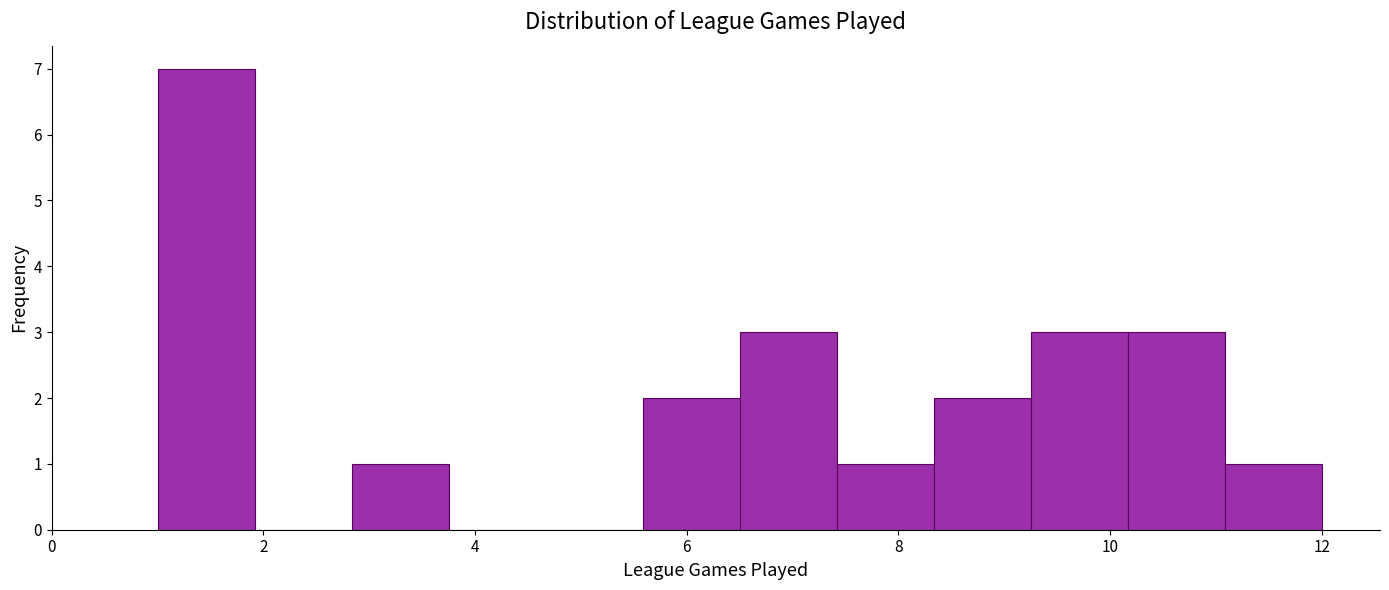

Reading left to right, list every bar in this chart as the range it spans on the x-axis followed by its height. Neither the bar edges nor the heights are printed on the chart, so give them approximately, as read against the axes.

1.0 to 2.0: 7
2.0 to 2.8: 0
2.8 to 3.8: 1
3.8 to 4.6: 0
4.6 to 5.6: 0
5.6 to 6.6: 2
6.6 to 7.4: 3
7.4 to 8.4: 1
8.4 to 9.2: 2
9.2 to 10.2: 3
10.2 to 11.0: 3
11.0 to 12.0: 1